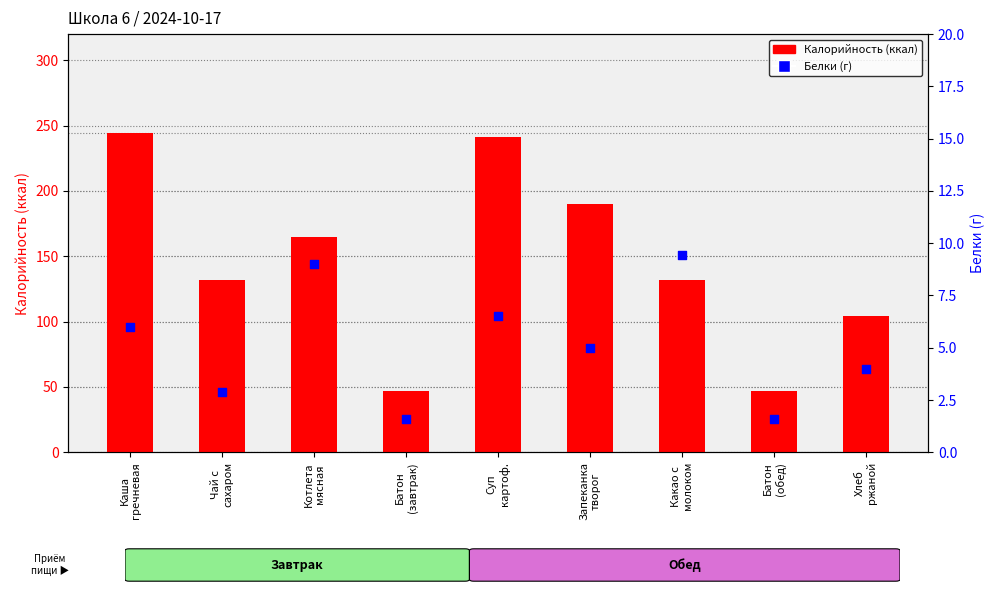

Which series contains the highest Y value?

Калорийность